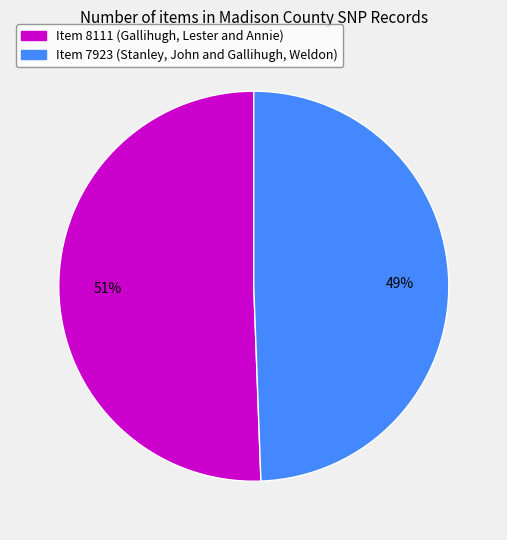

Rank the categories by value from highest to lowest.

Item 8111 (Gallihugh, Lester and Annie), Item 7923 (Stanley, John and Gallihugh, Weldon)